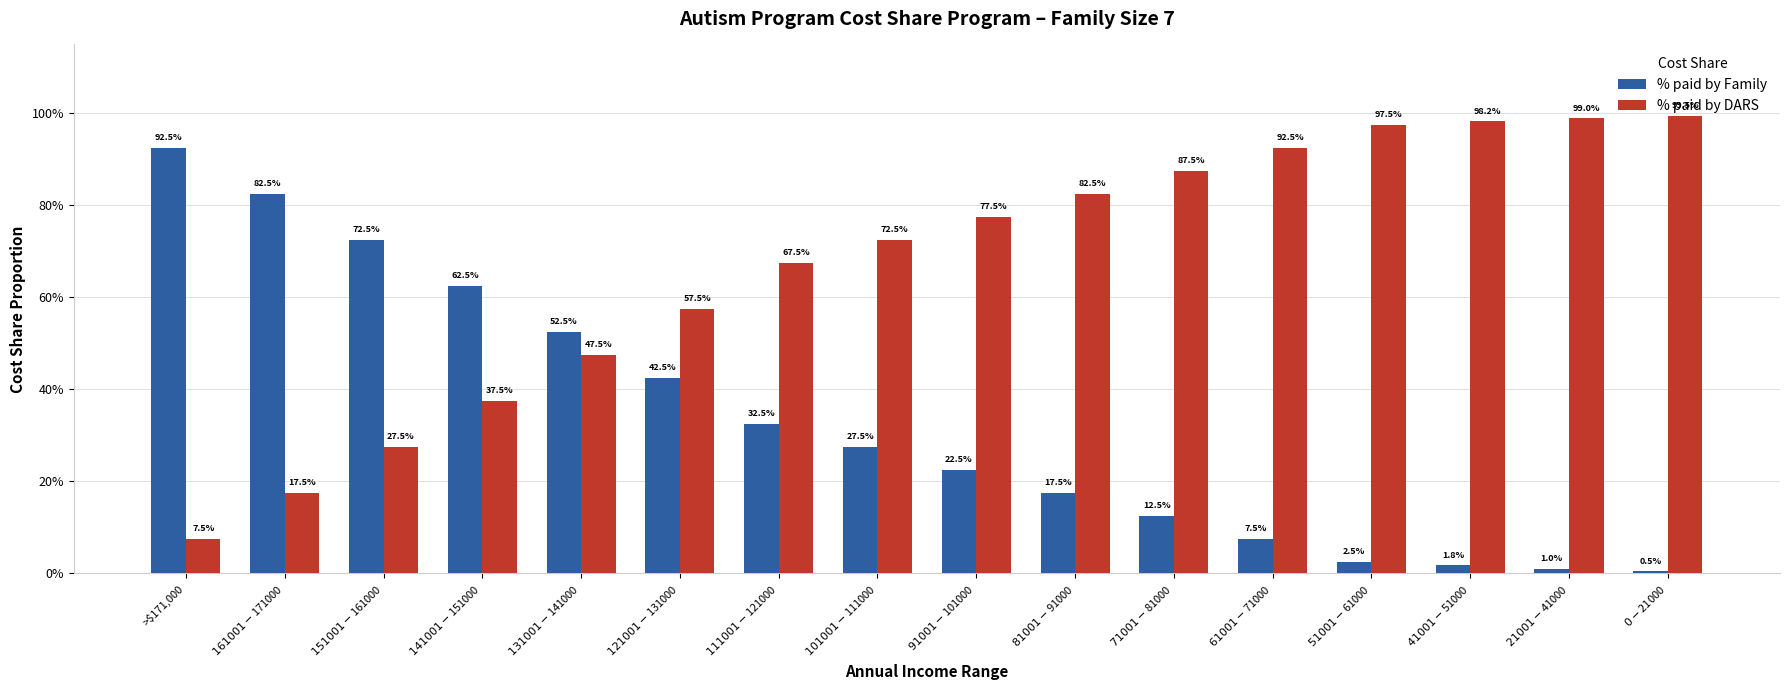

Between $121001-$131000 and $61001-$71000, which series saw the biggest shift?

% paid by DARS